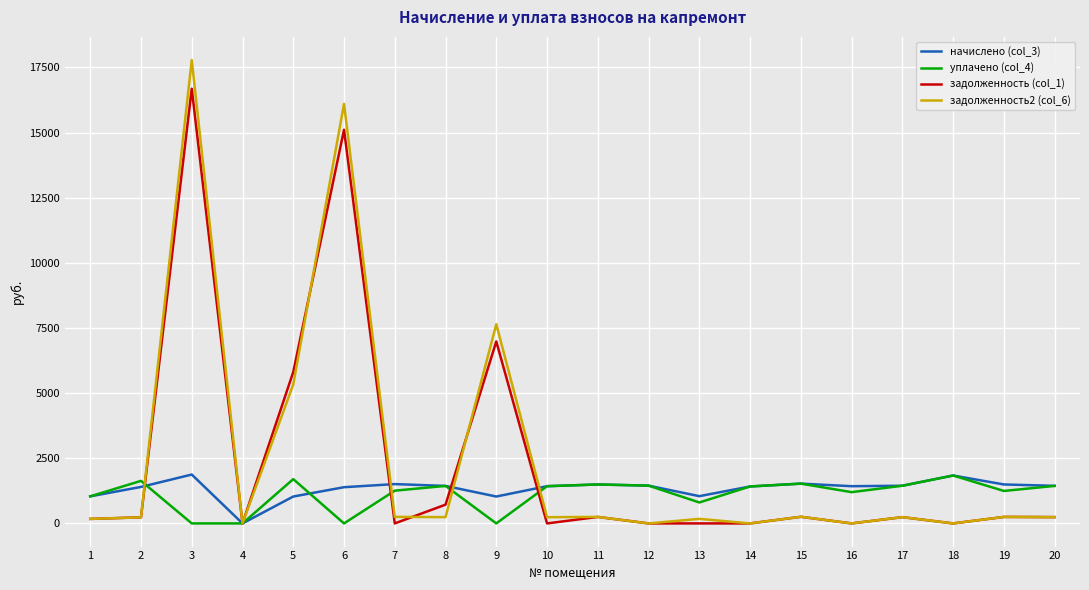

The value of начислено (col_3) at 8 is 486.3. True or false?

False